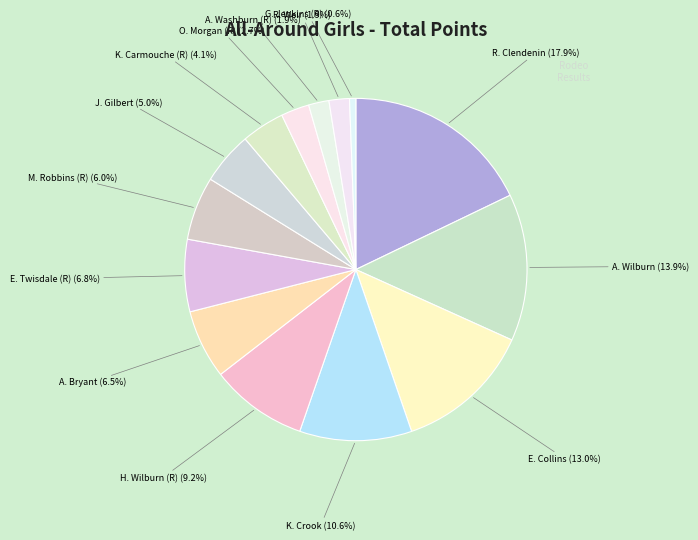

What percentage is the H. Wilburn (R) slice, to the nearest percent?

9%